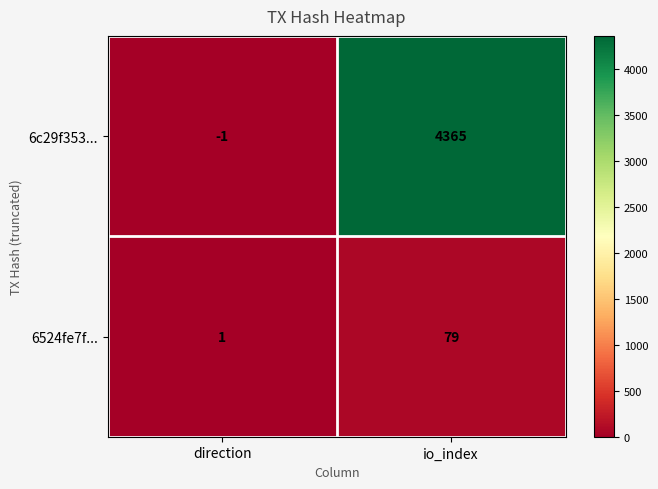

Which series has the largest total across all categories?

6c29f353...